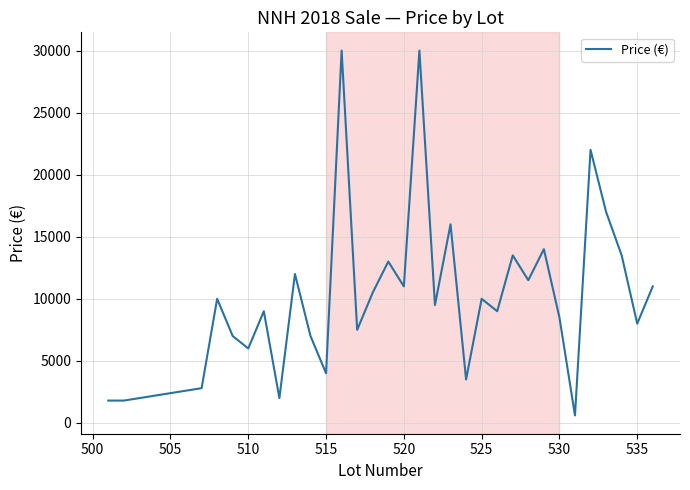

What is the maximum value shown in the chart?

30000